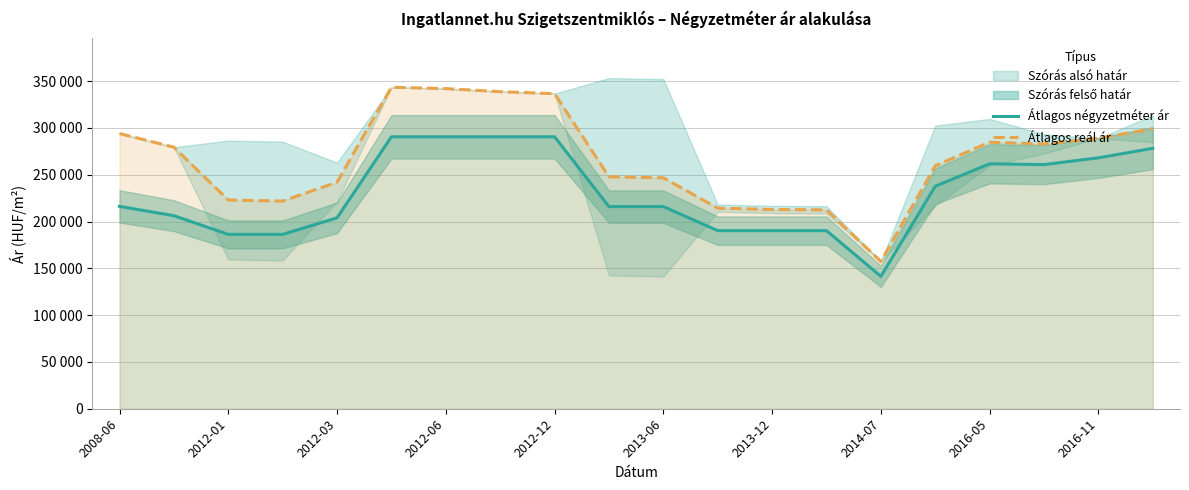

How many data points does each series have?

20